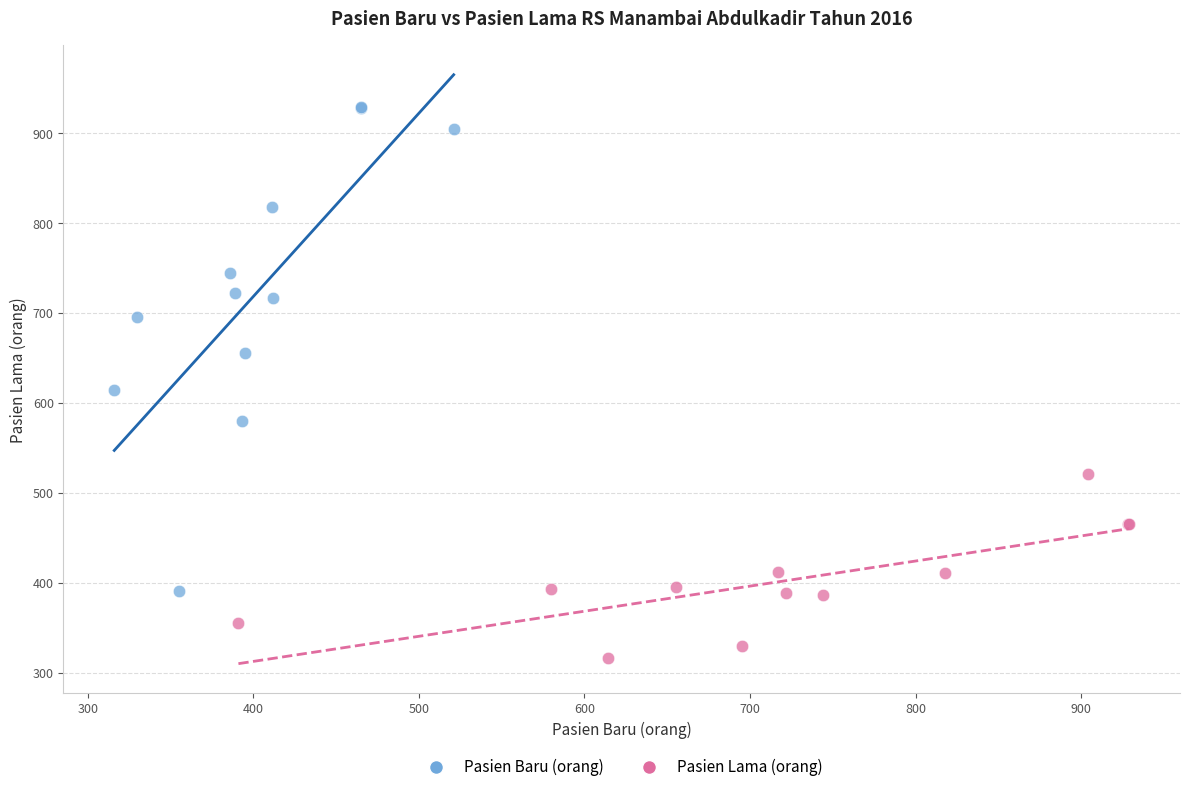

Which series reaches the maximum Y coordinate?

Pasien Baru (orang)